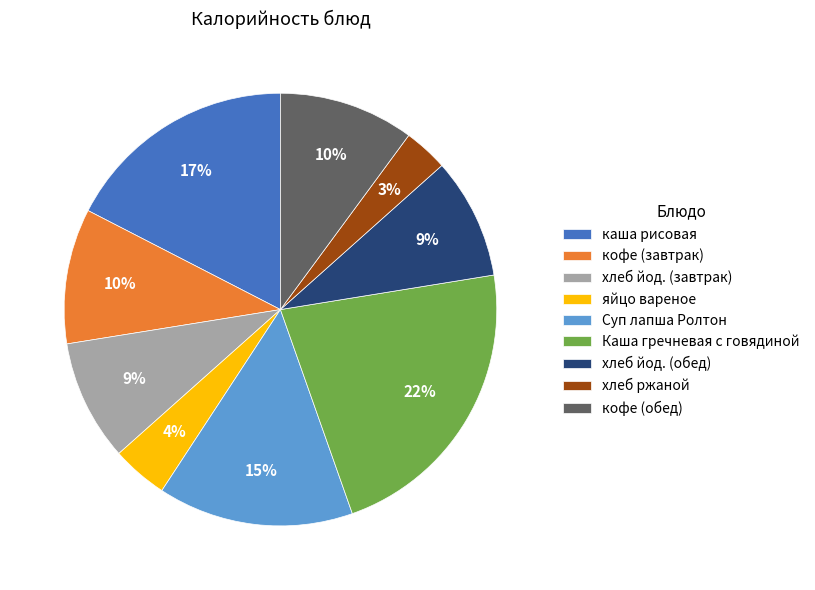

How many slices are in this pie chart?

9